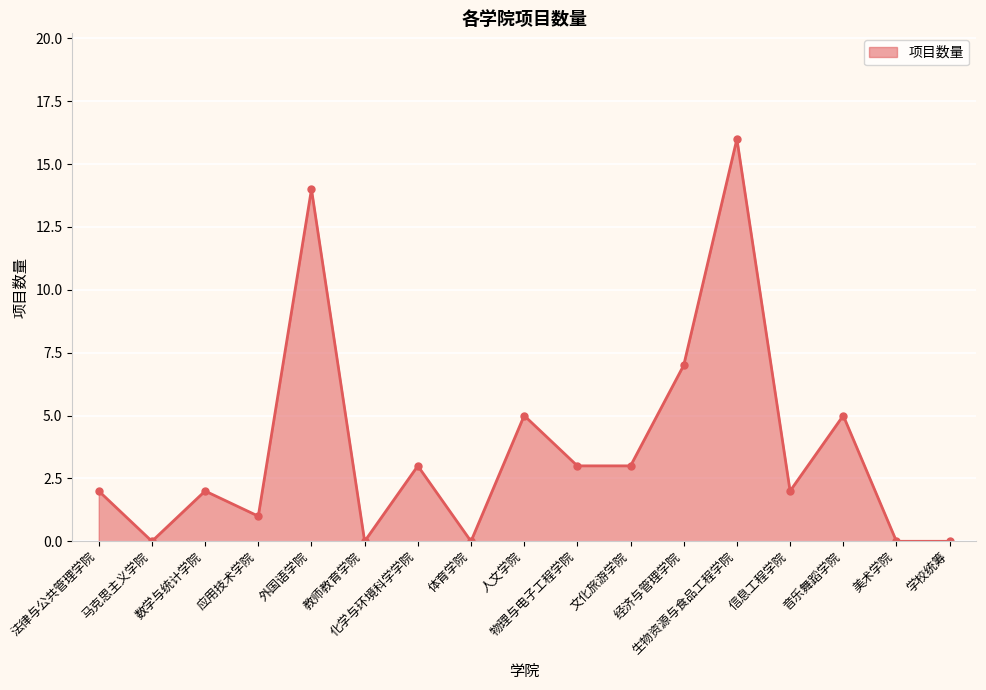

The chart shows a value of 5 at 人文学院. True or false?

True